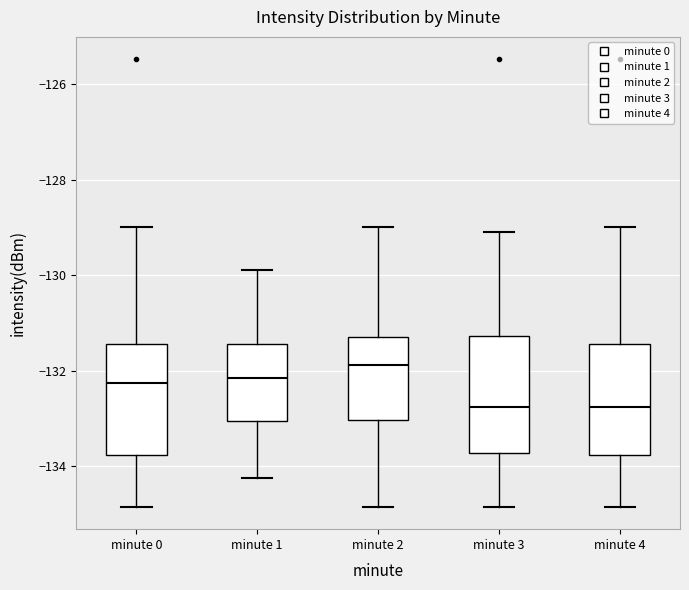

Reading left to right, read every box against the y-axis: the position of its median line, the range the box covers, and the ends of its whiskers. The values are not printed on the chart, so give them approximately, as read against the axis.

minute 0: median -132.2, box -133.8 to -131.4, whiskers -134.8 to -129.0
minute 1: median -132.2, box -133.0 to -131.4, whiskers -134.2 to -130.0
minute 2: median -131.8, box -133.0 to -131.2, whiskers -134.8 to -129.0
minute 3: median -132.8, box -133.8 to -131.2, whiskers -134.8 to -129.0
minute 4: median -132.8, box -133.8 to -131.4, whiskers -134.8 to -129.0